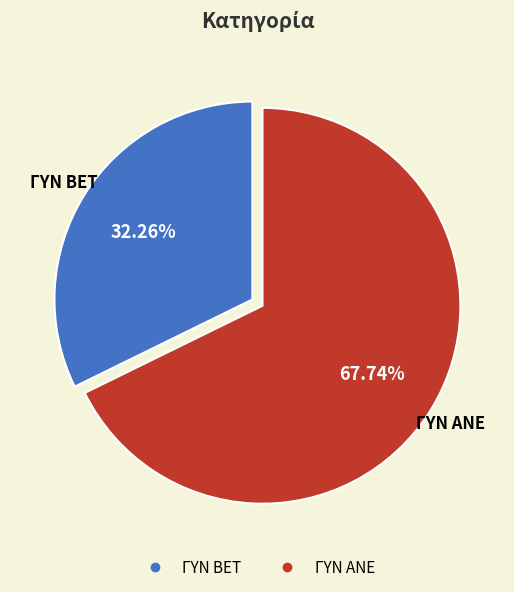

How many slices are in this pie chart?

2